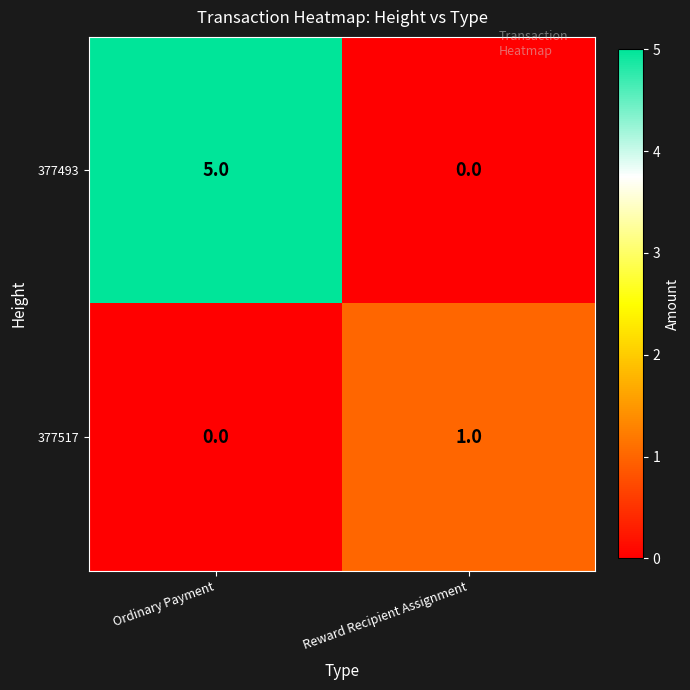

At how many categories does at least one series exceed 0?

2